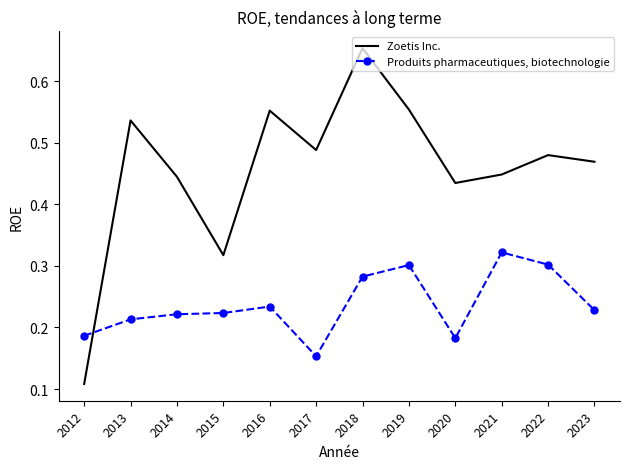

Which series has the largest range (max minus min)?

Zoetis Inc.